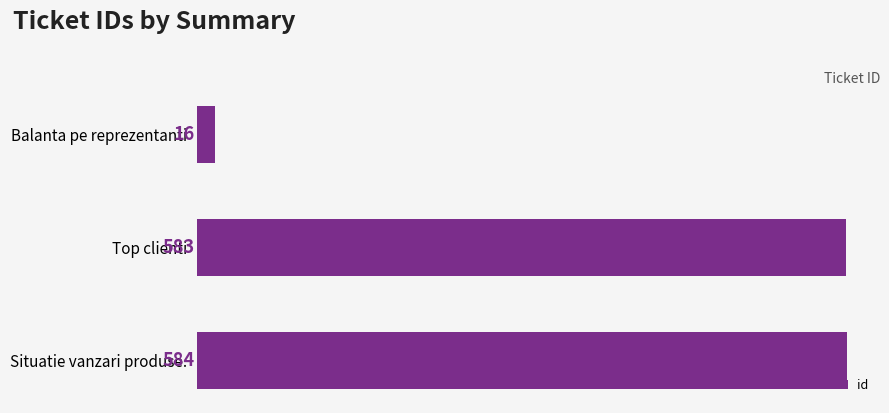

What is the average value?

394